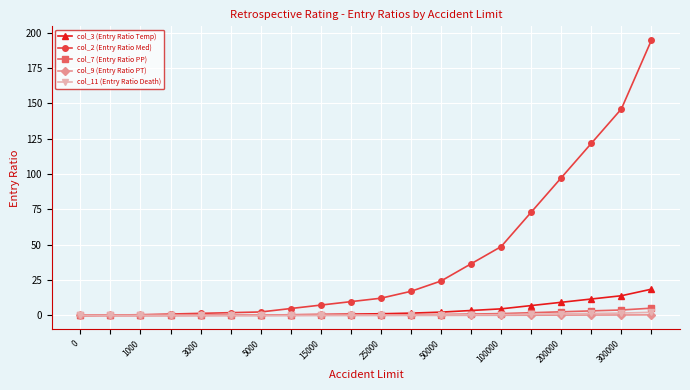

Which series has the widest spread of values?

col_2 (Entry Ratio Med)